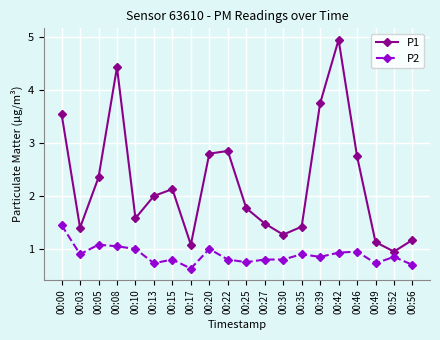

What is the value of the P2 point at the 6th from the left?

0.7